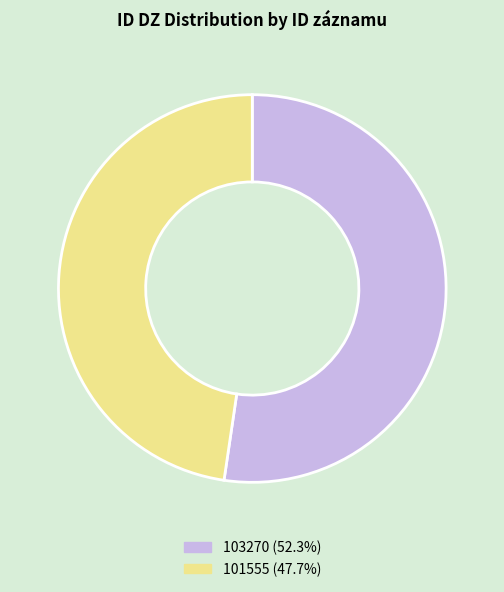

Which category has the smallest portion of the pie?

101555